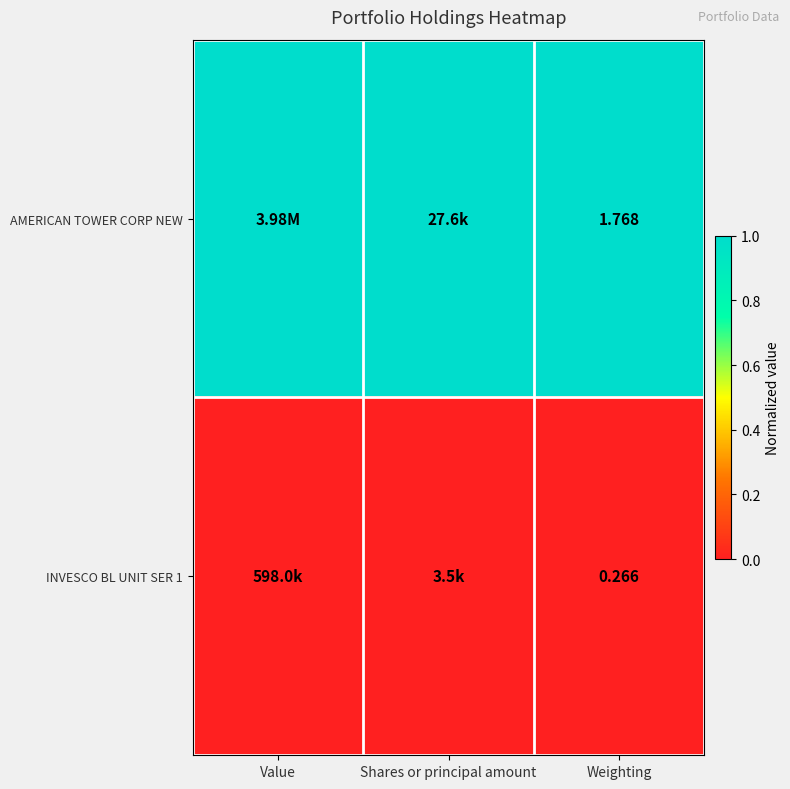

Which series has the largest total across all categories?

AMERICAN TOWER CORP NEW